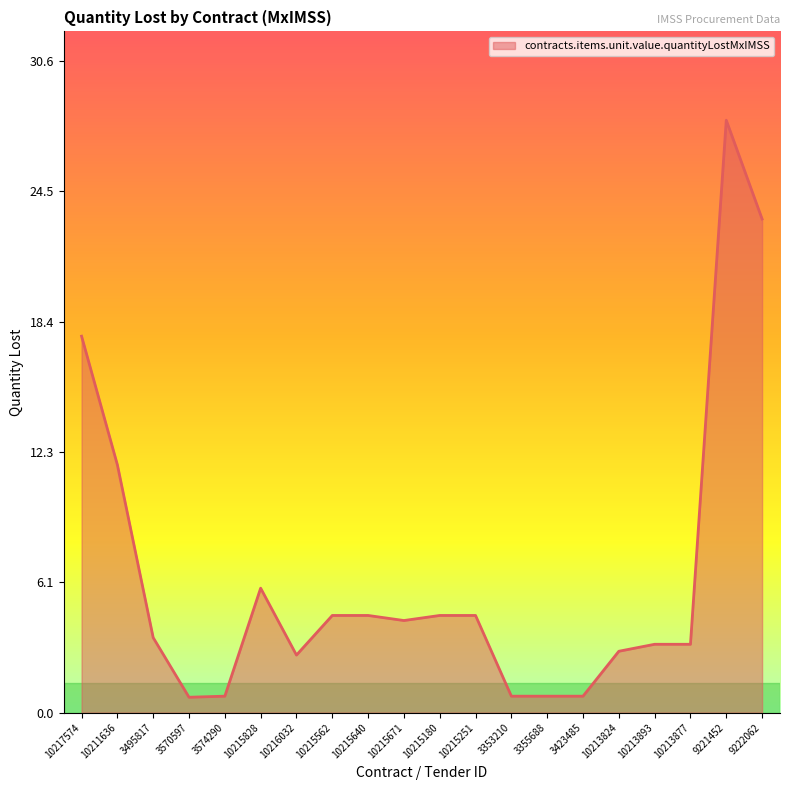

Where does the data first go above 4?

10217574